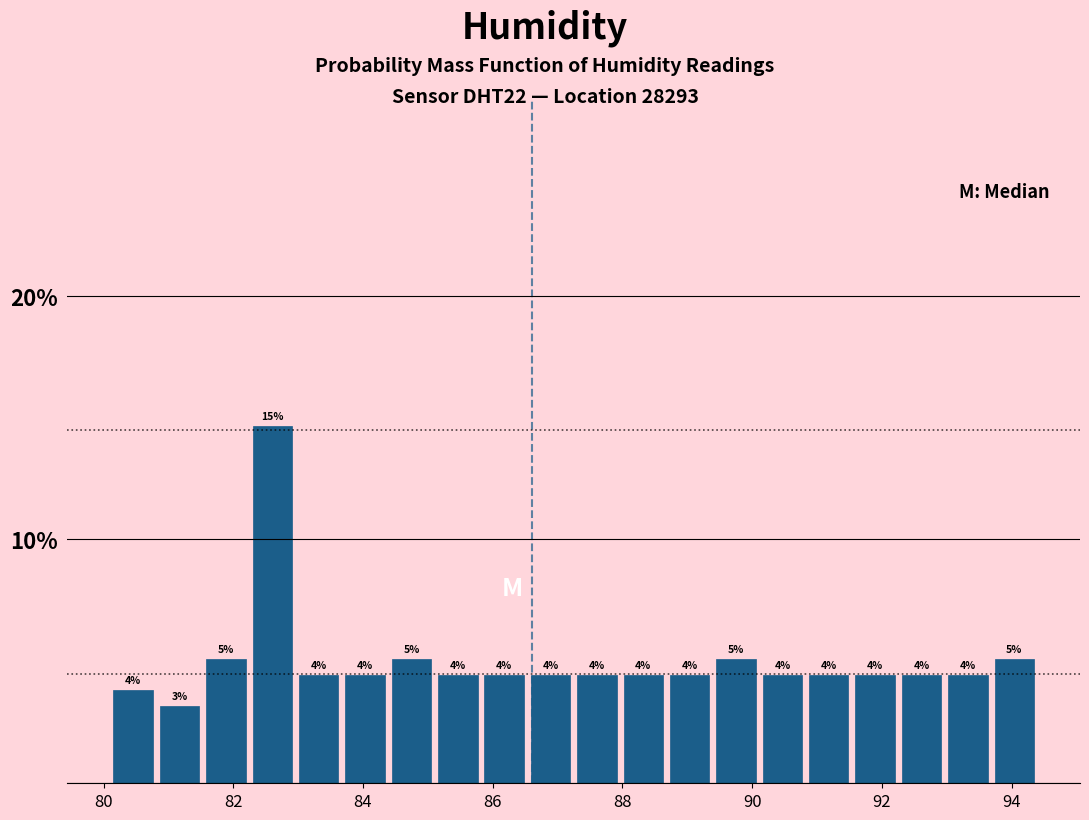

Around what value on the x-axis is the tallest bar? Give the approximate position of its centre, as read against the axis.

82.6